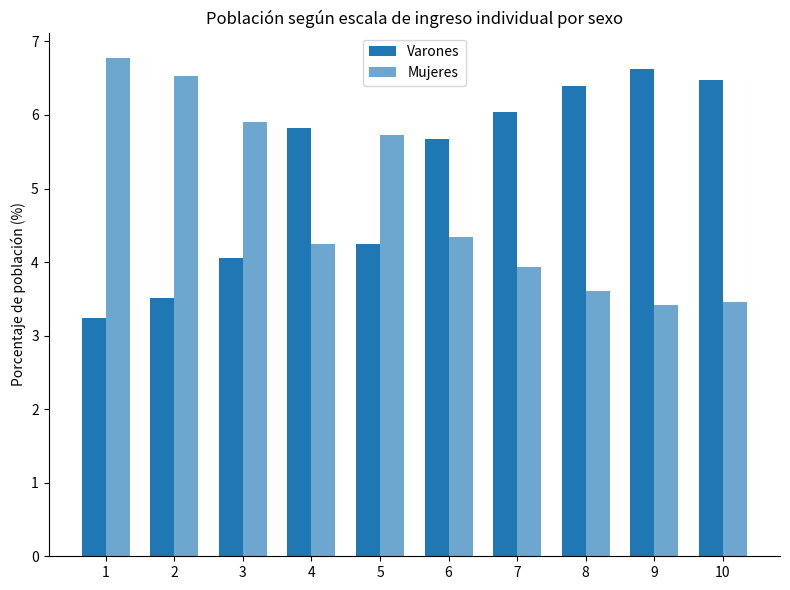

Which series has the largest total across all categories?

Varones